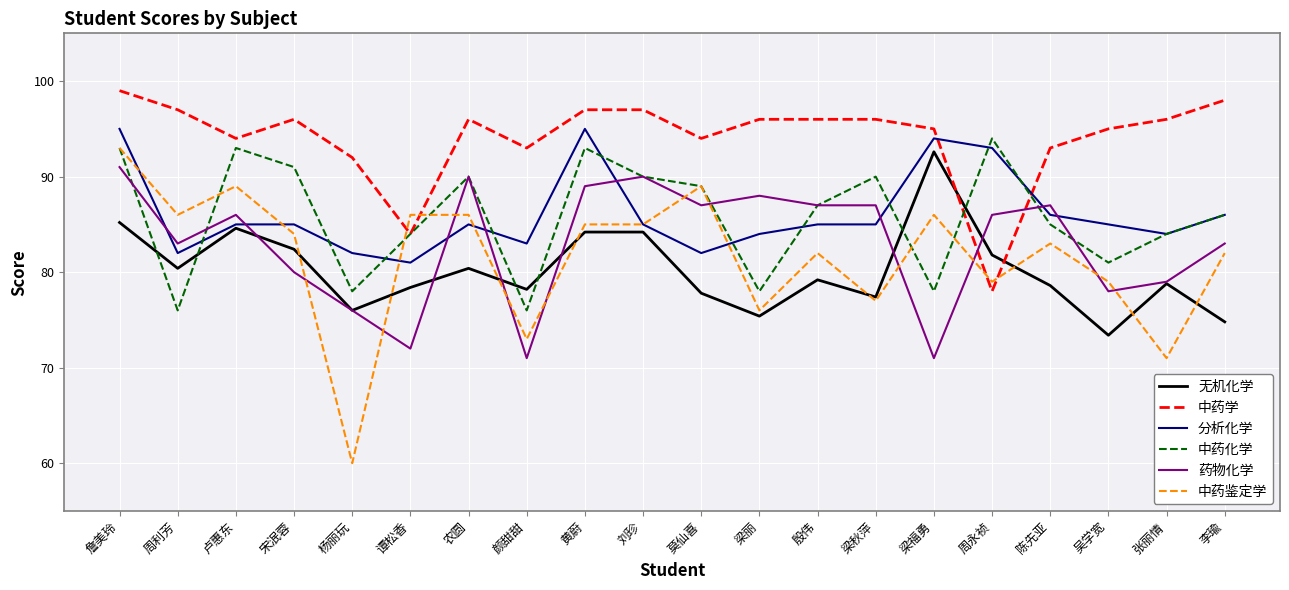

How many lines are shown in the chart?

6